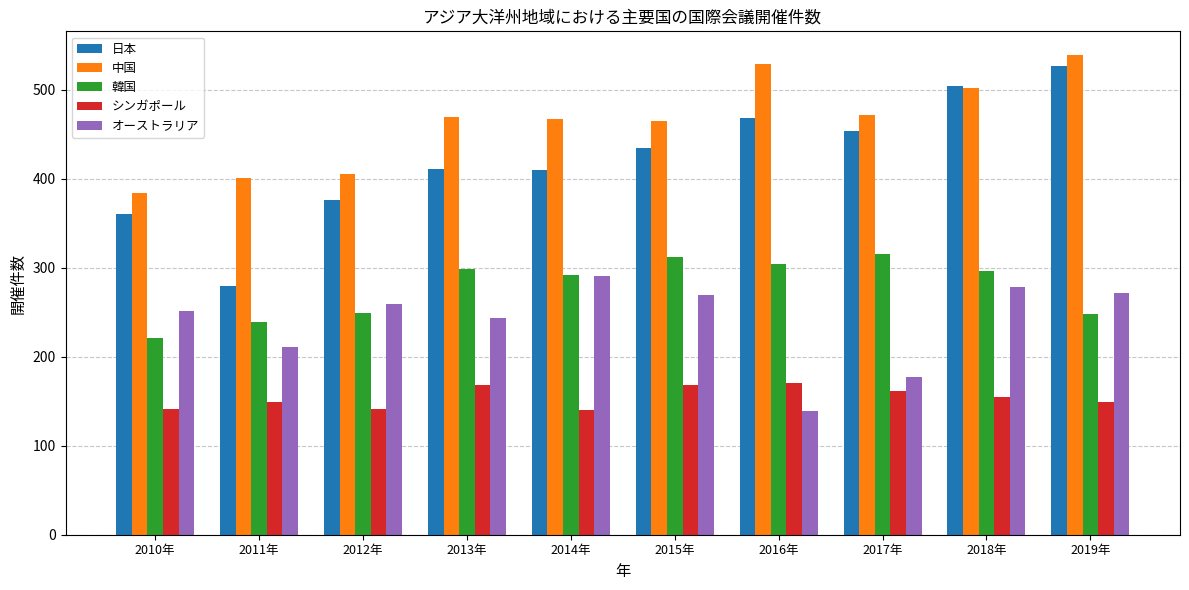

What is the average value of the 日本 series?

423